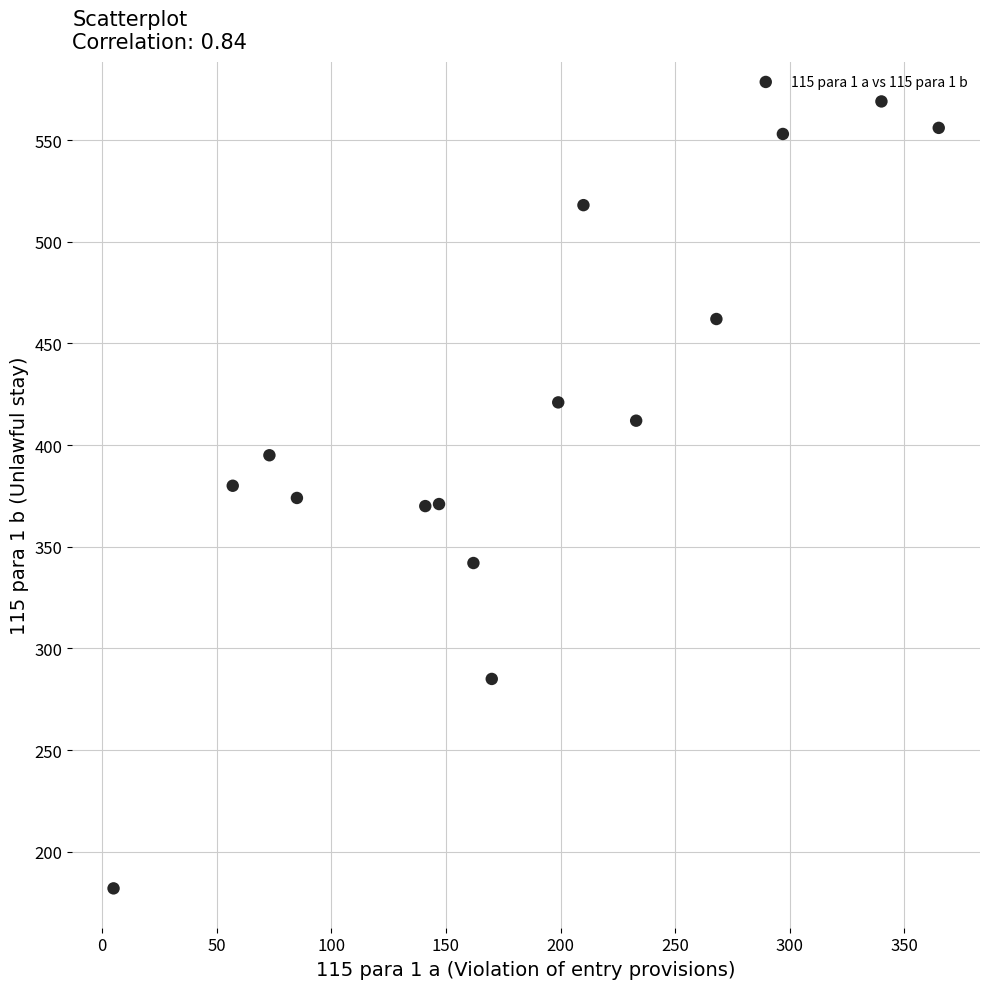

What is the range of Y values (max minus min)?

387